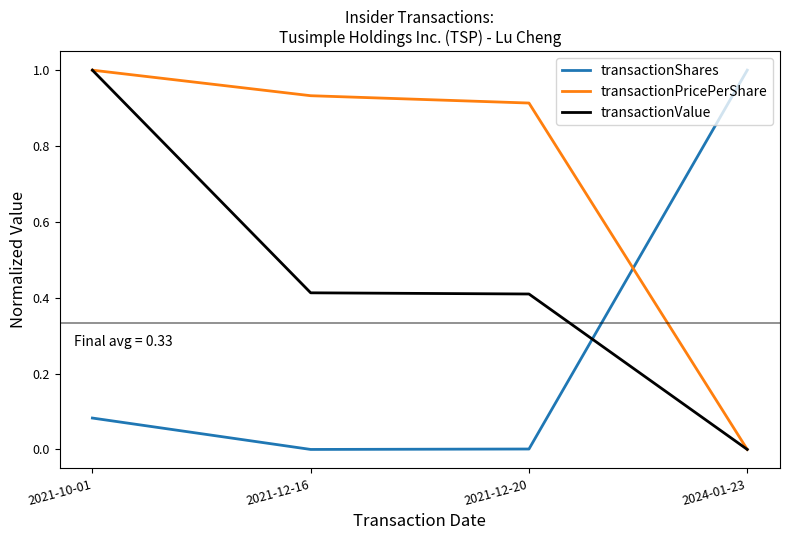

What position from the left is 2021-10-01?

1